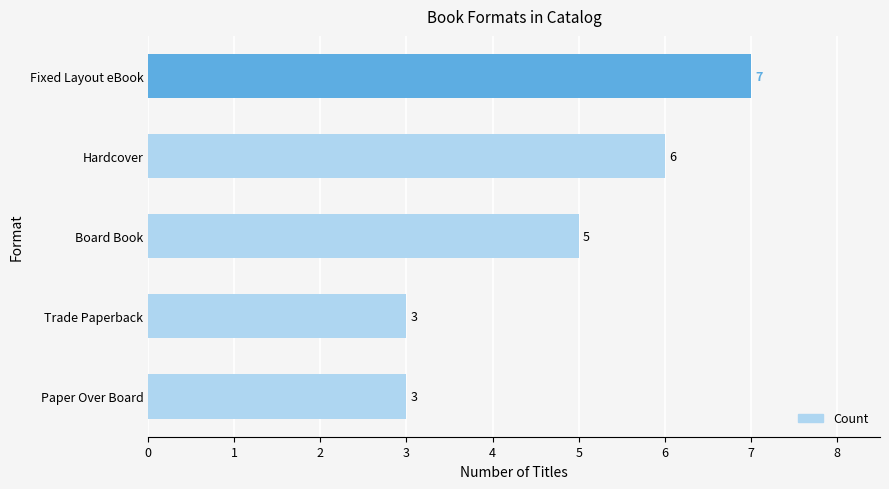

What is the greatest value displayed?

7